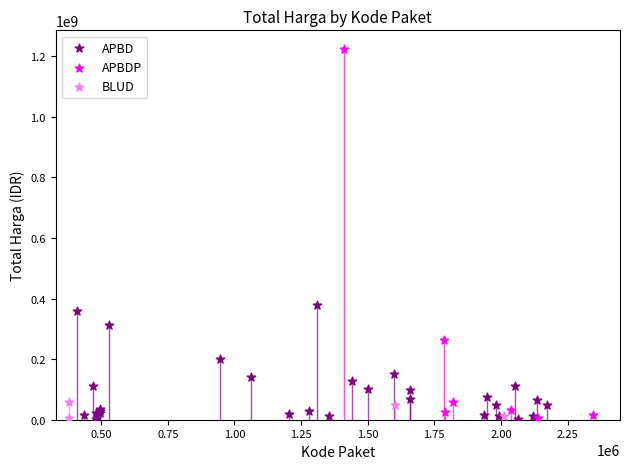

Which series has the widest spread of Y values?

APBDP